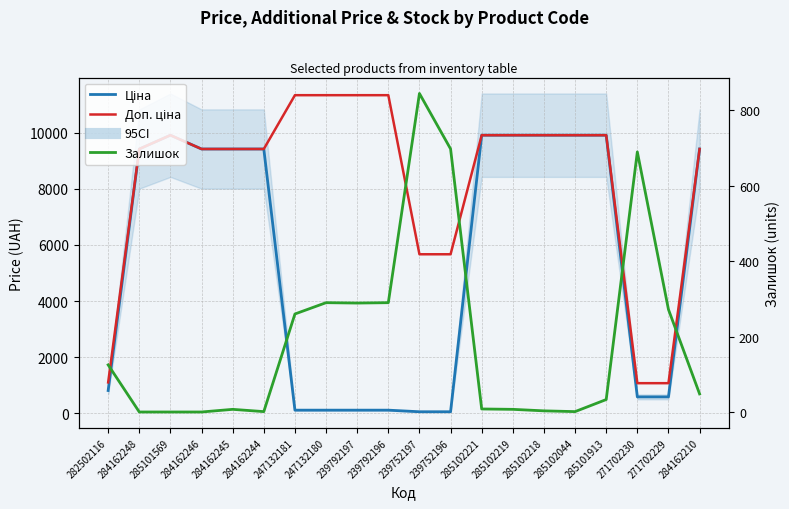

At which category does Доп. ціна reach its first local peak?

285101569